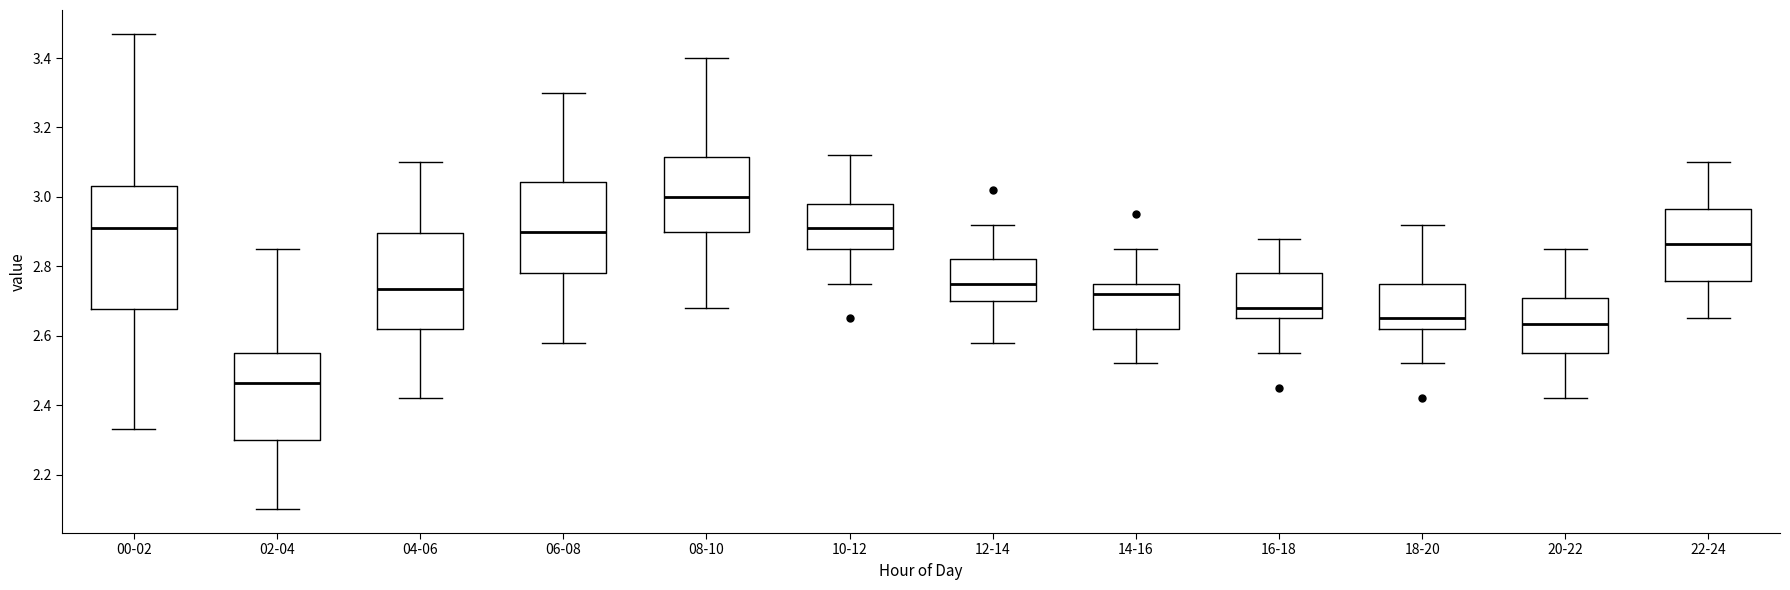

Which box's median line is the highest?

08-10